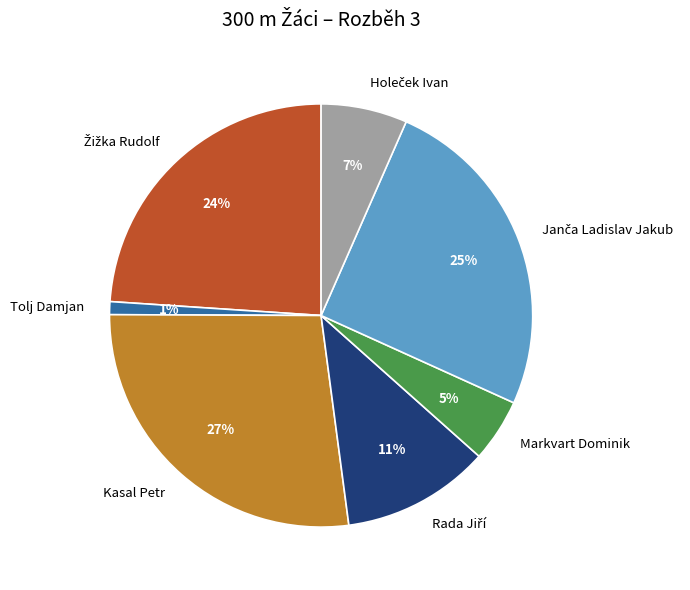

Is there a majority slice in this chart?

No